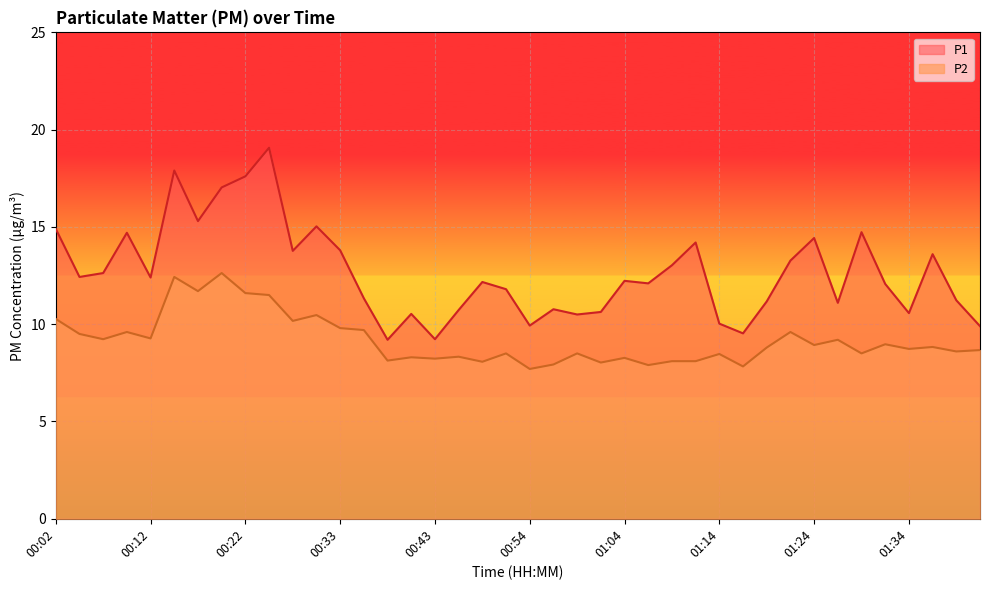

What is the minimum value for P2?

7.7